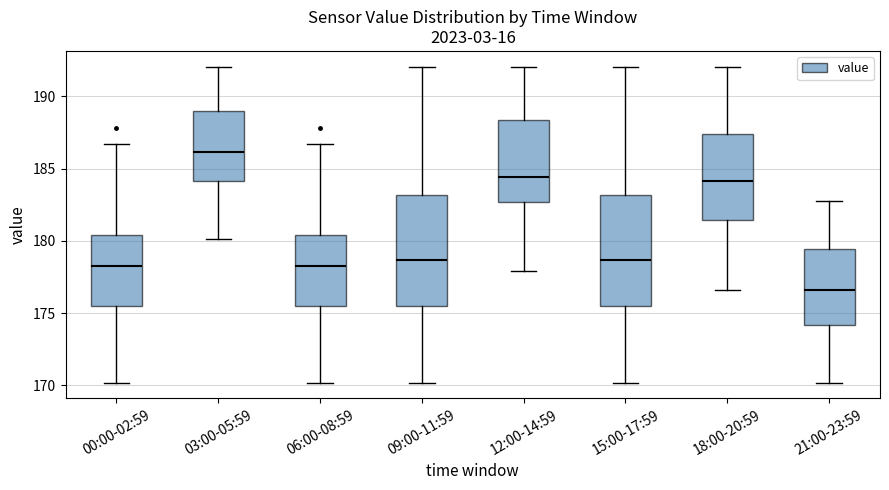

Which box's median line is the highest?

03:00-05:59